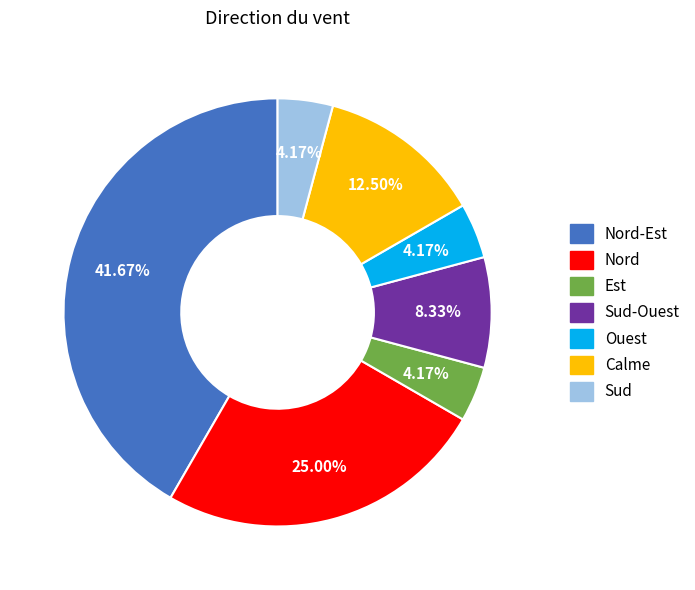

Between Sud and Sud-Ouest, which is larger?

Sud-Ouest